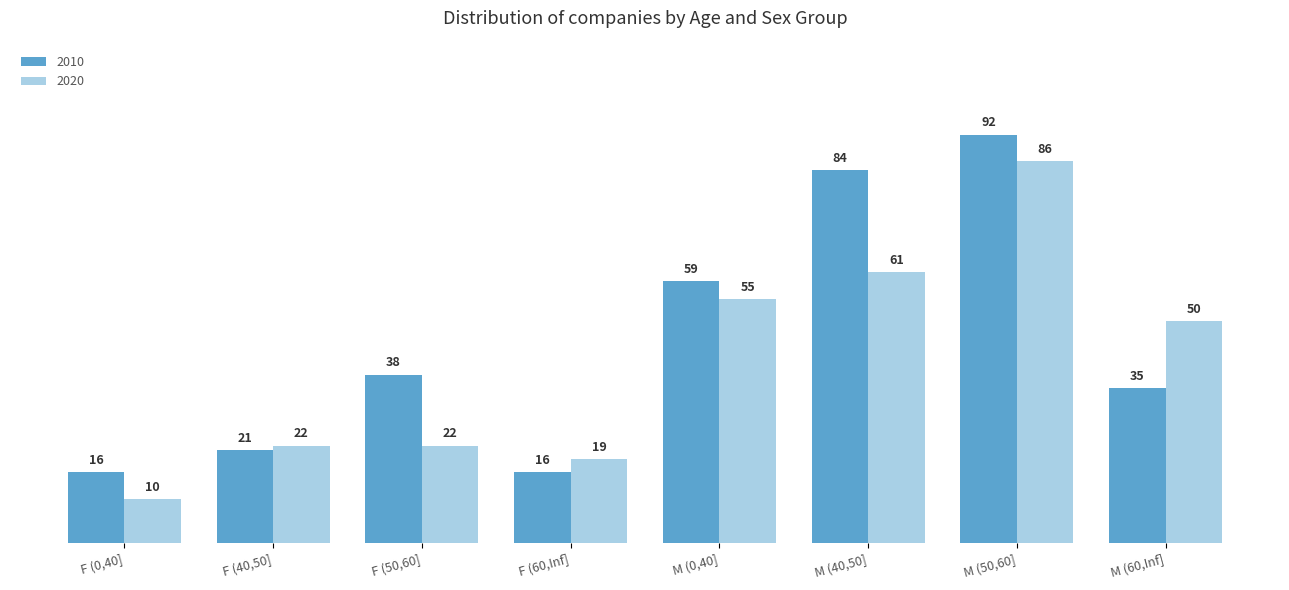

Reading right to left, what are all the values shown in this chart?

2010: 35	92	84	59	16	38	21	16
2020: 50	86	61	55	19	22	22	10